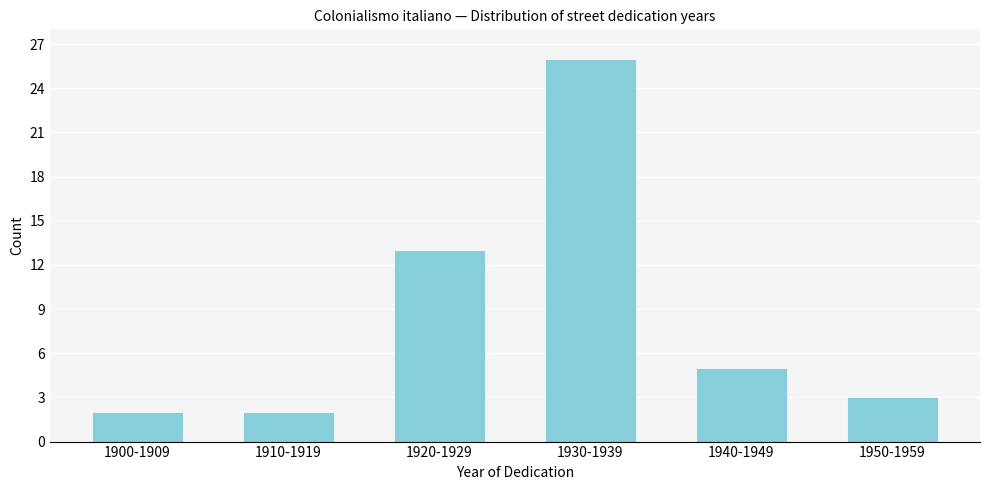

Reading right to left, extract all data points from this chart.

3	5	26	13	2	2